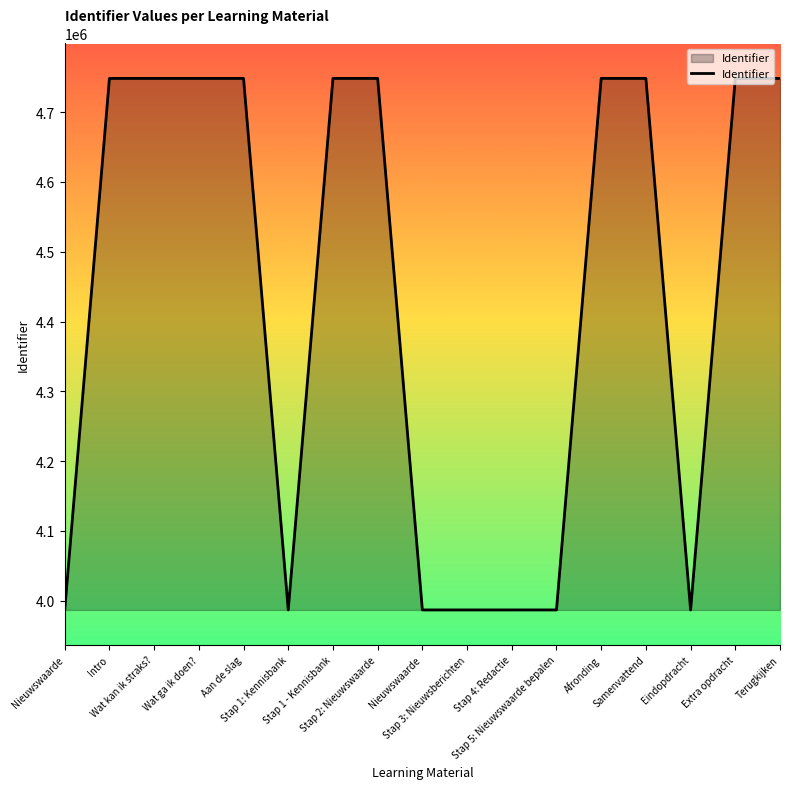

What is the sum of all values?

75391999